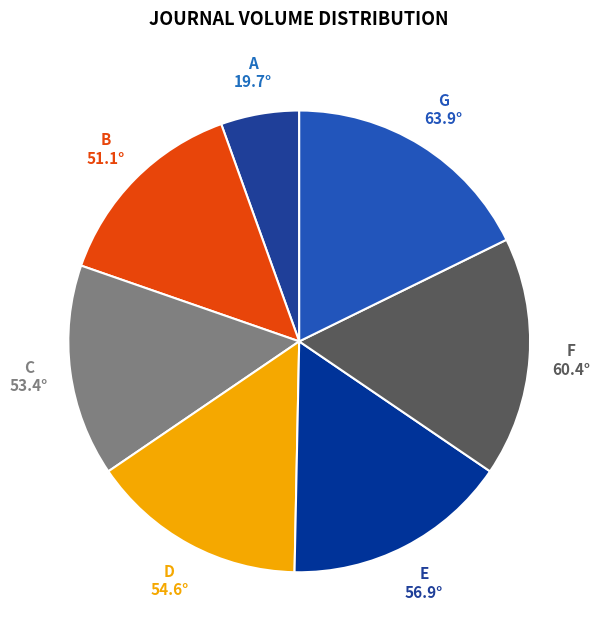

How many segments does this pie chart have?

7